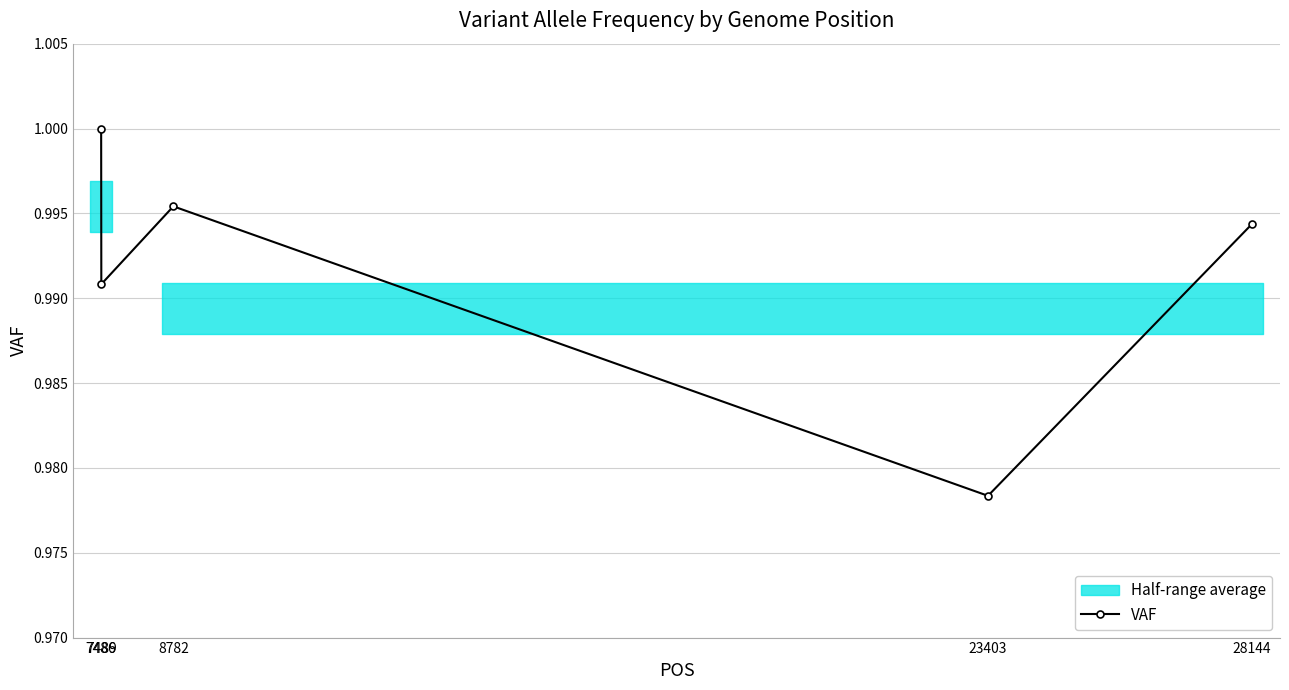

What is the sum of the values at 7486 and 7489?

2.0